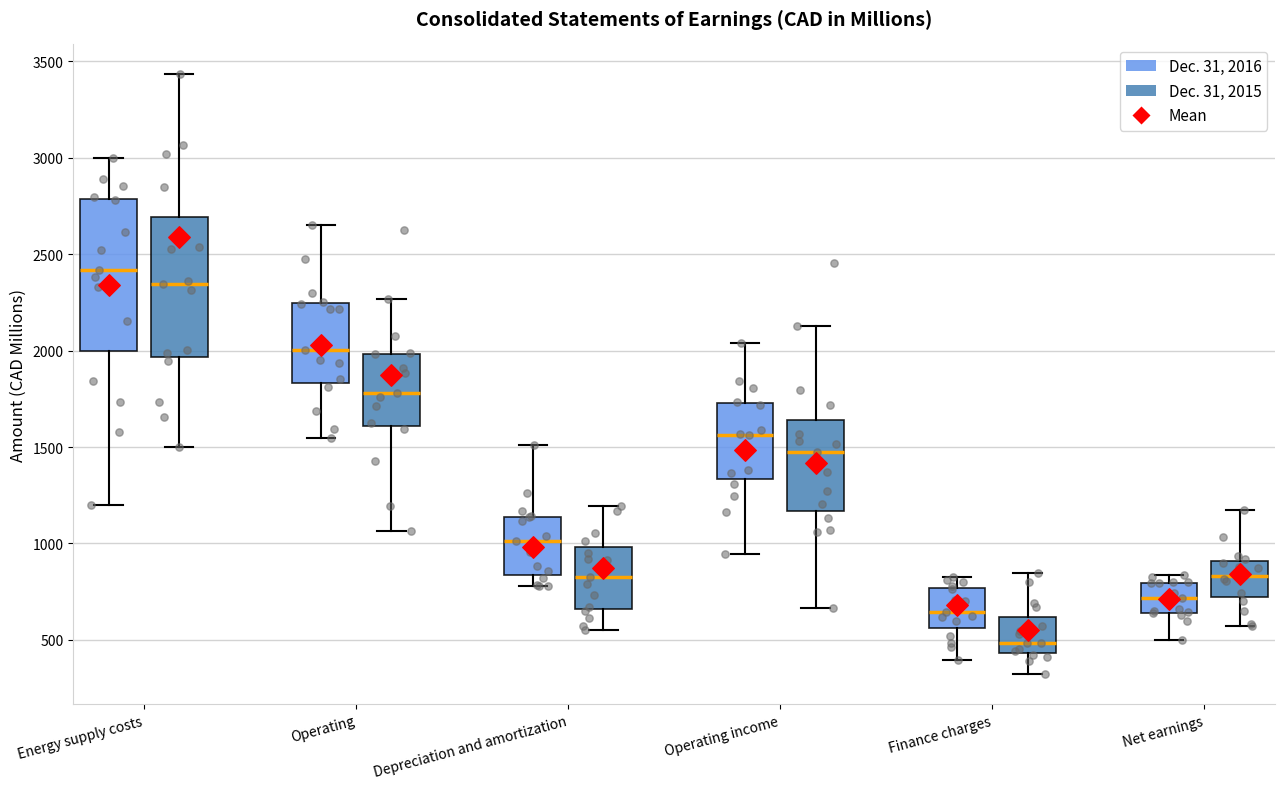

Where does the lower whisker of the box for Operating income (Dec. 31, 2016) end on the y-axis? The values are not printed on the chart, so give them approximately, as read against the axis.

950